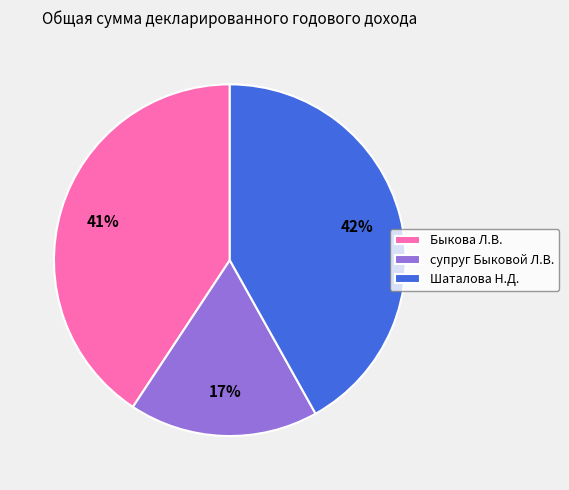

Is there any slice that represents more than half of the pie?

No